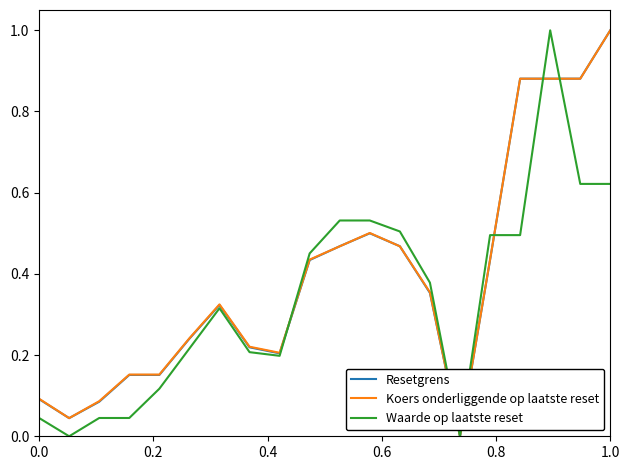

What is the maximum value for Resetgrens?

1.0